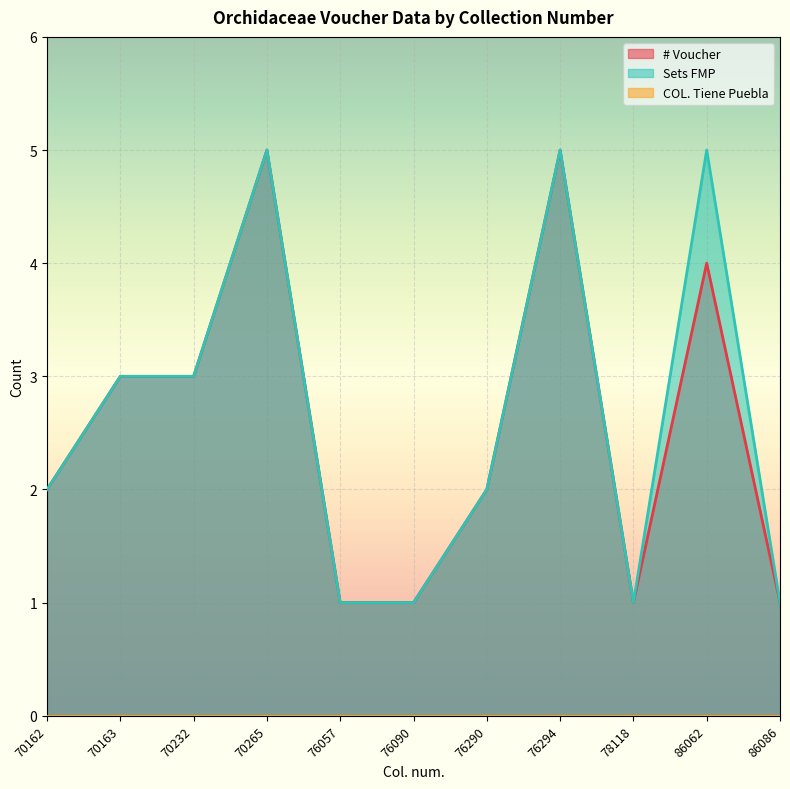

Read the Sets FMP value at 86086.

1